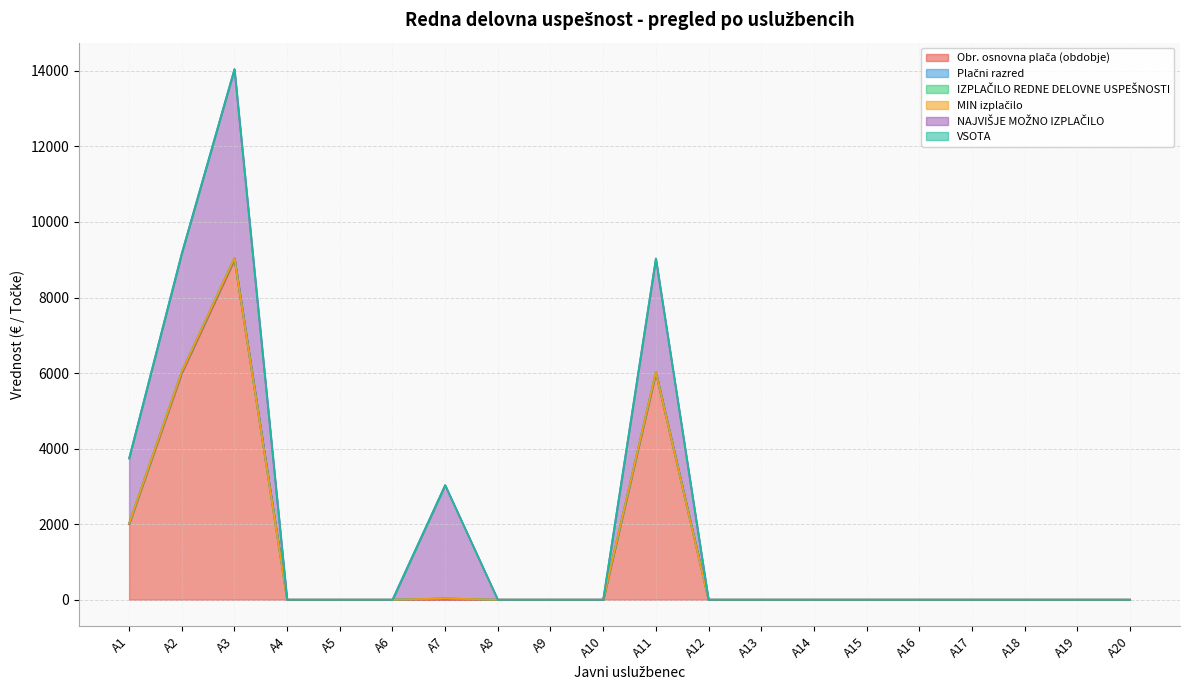

Rank the categories by Plačni razred value from lowest to highest.

A4, A5, A6, A8, A9, A10, A12, A13, A14, A15, A16, A17, A18, A19, A20, A1, A7, A11, A2, A3